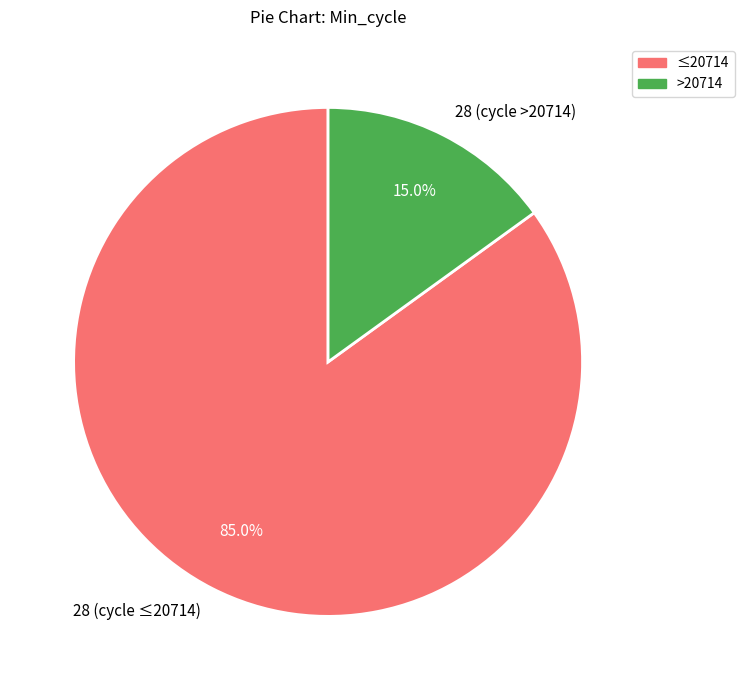

Which has a higher value, 28 (cycle ≤20714) or 28 (cycle >20714)?

28 (cycle ≤20714)